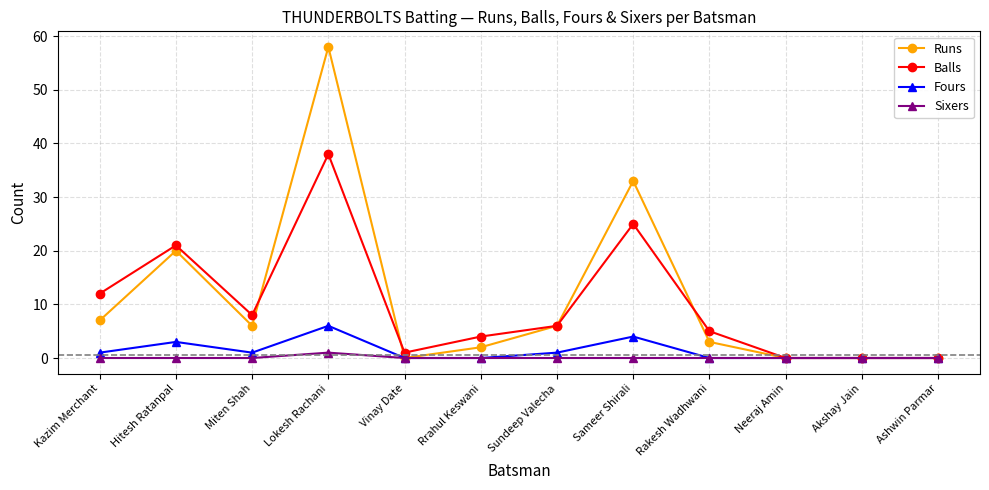

What is the difference between the highest and lowest values at Rrahul Keswani?

4